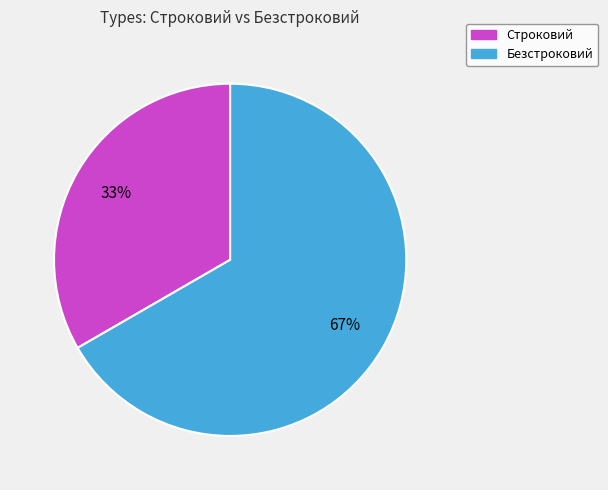

Which category has the smallest portion of the pie?

Строковий